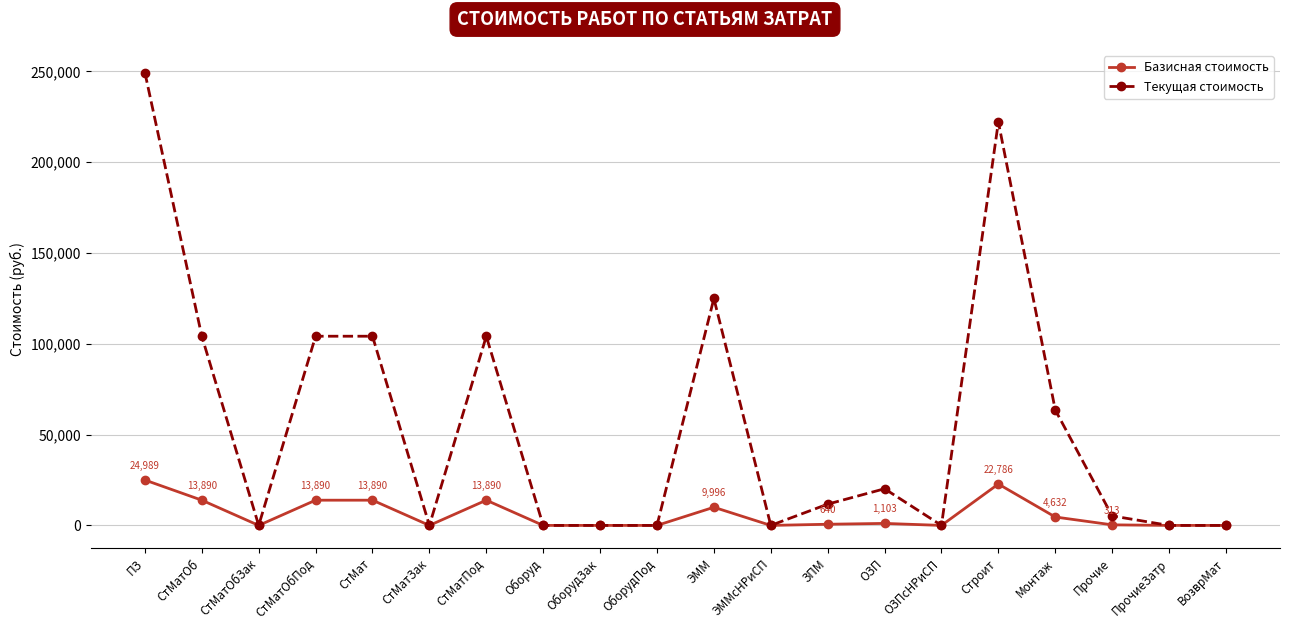

What are all the series names shown in the legend?

Базисная стоимость, Текущая стоимость